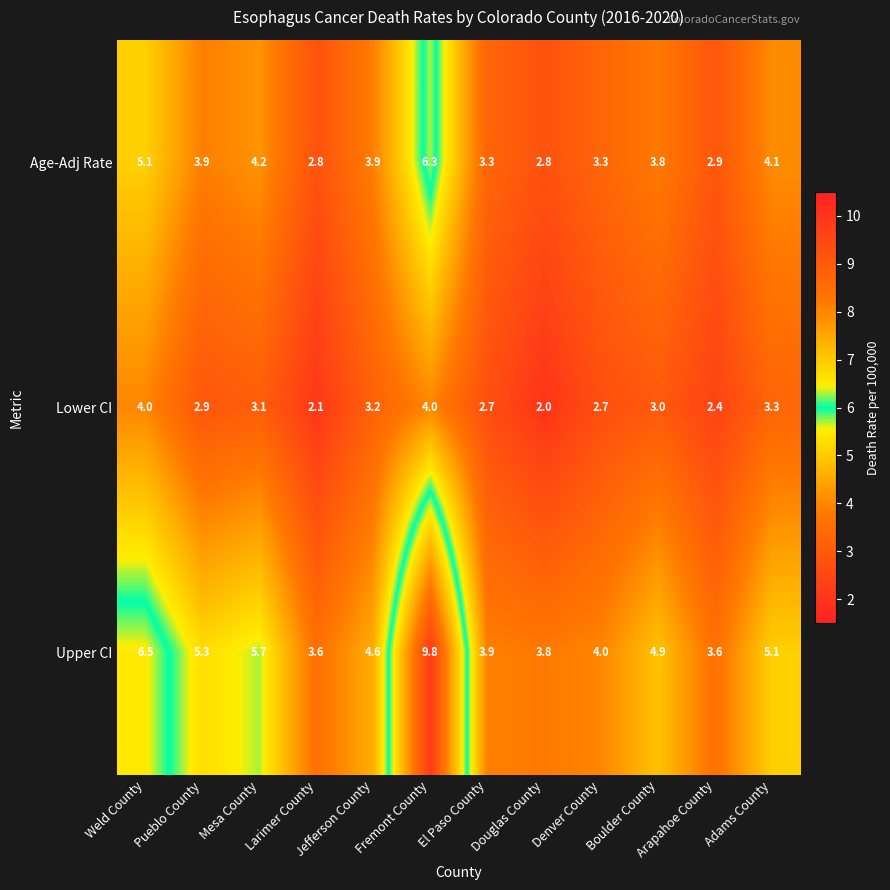

Is it true that Age-Adj Rate equals 8.8 at Fremont County?

False